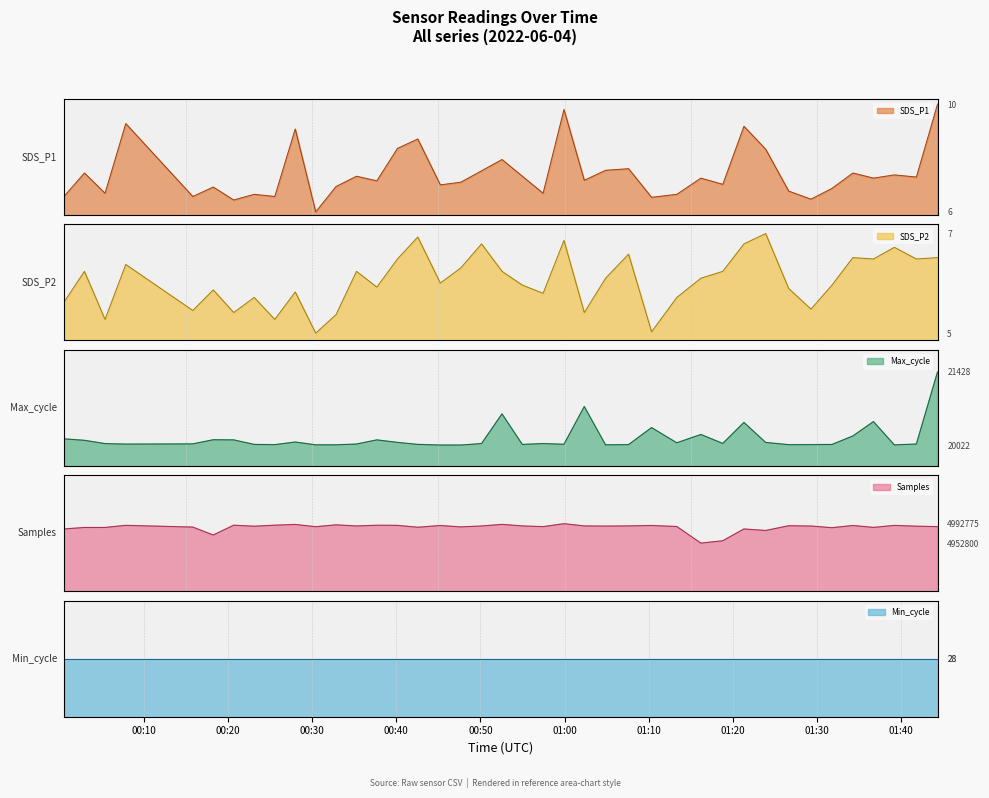

How many values in the SDS_P1 (line) series are below 7?

20